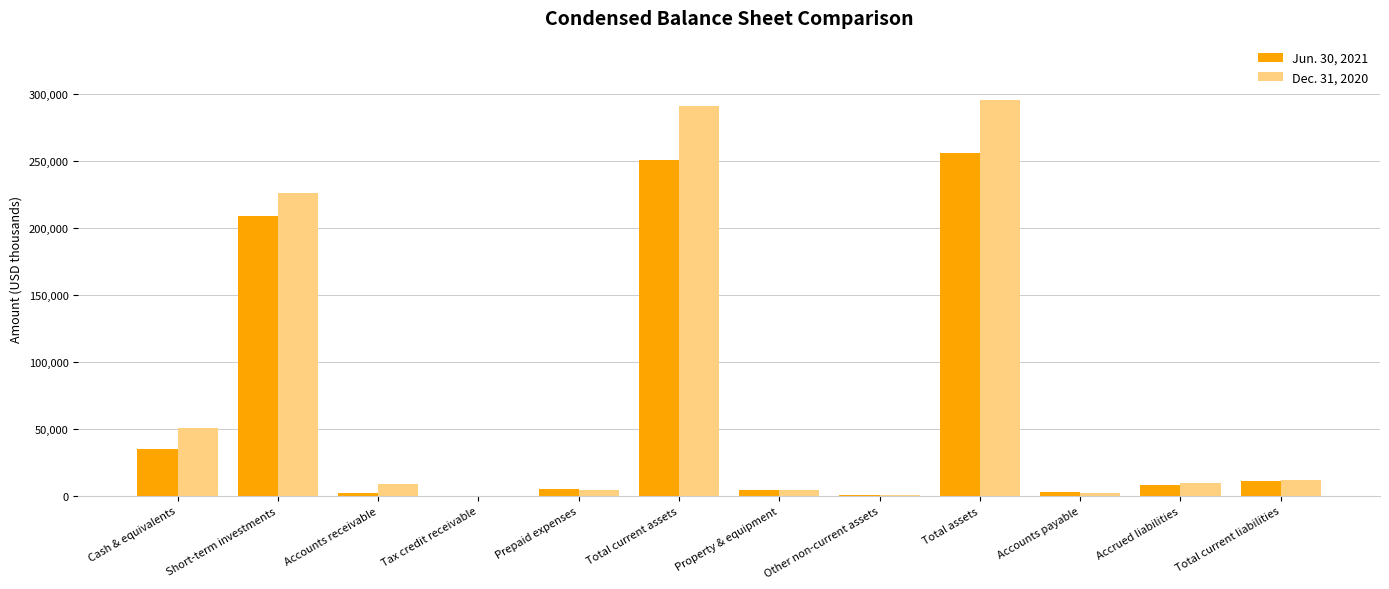

What is the total value across all series at Total current liabilities?

22531